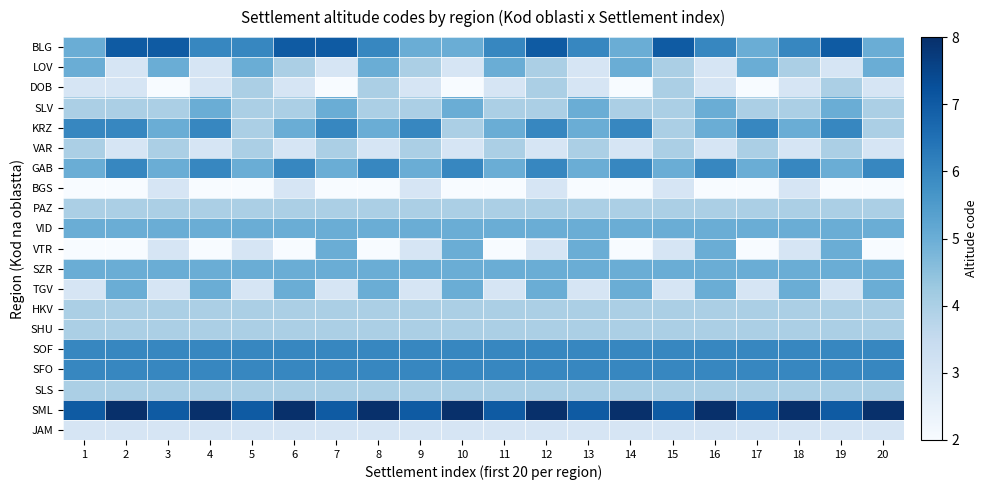

Reading right to left, what are all the values shown in this chart?

BLG: 20=5	19=7	18=6	17=5	16=6	15=7	14=5	13=6	12=7	11=6	10=5	9=5	8=6	7=7	6=7	5=6	4=6	3=7	2=7	1=5
LOV: 20=5	19=3	18=4	17=5	16=3	15=4	14=5	13=3	12=4	11=5	10=3	9=4	8=5	7=3	6=4	5=5	4=3	3=5	2=3	1=5
DOB: 20=3	19=4	18=3	17=2	16=3	15=4	14=2	13=3	12=4	11=3	10=2	9=3	8=4	7=2	6=3	5=4	4=3	3=2	2=3	1=3
SLV: 20=4	19=5	18=4	17=4	16=5	15=4	14=4	13=5	12=4	11=4	10=5	9=4	8=4	7=5	6=4	5=4	4=5	3=4	2=4	1=4
KRZ: 20=4	19=6	18=5	17=6	16=5	15=4	14=6	13=5	12=6	11=5	10=4	9=6	8=5	7=6	6=5	5=4	4=6	3=5	2=6	1=6
VAR: 20=3	19=4	18=3	17=4	16=3	15=4	14=3	13=4	12=3	11=4	10=3	9=4	8=3	7=4	6=3	5=4	4=3	3=4	2=3	1=4
GAB: 20=6	19=5	18=6	17=5	16=6	15=5	14=6	13=5	12=6	11=5	10=6	9=5	8=6	7=5	6=6	5=5	4=6	3=5	2=6	1=5
BGS: 20=2	19=2	18=3	17=2	16=2	15=3	14=2	13=2	12=3	11=2	10=2	9=3	8=2	7=2	6=3	5=2	4=2	3=3	2=2	1=2
PAZ: 20=4	19=4	18=4	17=4	16=4	15=4	14=4	13=4	12=4	11=4	10=4	9=4	8=4	7=4	6=4	5=4	4=4	3=4	2=4	1=4
VID: 20=5	19=5	18=5	17=5	16=5	15=5	14=5	13=5	12=5	11=5	10=5	9=5	8=5	7=5	6=5	5=5	4=5	3=5	2=5	1=5
VTR: 20=2	19=5	18=3	17=2	16=5	15=3	14=2	13=5	12=3	11=2	10=5	9=3	8=2	7=5	6=2	5=3	4=2	3=3	2=2	1=2
SZR: 20=5	19=5	18=5	17=5	16=5	15=5	14=5	13=5	12=5	11=5	10=5	9=5	8=5	7=5	6=5	5=5	4=5	3=5	2=5	1=5
TGV: 20=5	19=3	18=5	17=3	16=5	15=3	14=5	13=3	12=5	11=3	10=5	9=3	8=5	7=3	6=5	5=3	4=5	3=3	2=5	1=3
HKV: 20=4	19=4	18=4	17=4	16=4	15=4	14=4	13=4	12=4	11=4	10=4	9=4	8=4	7=4	6=4	5=4	4=4	3=4	2=4	1=4
SHU: 20=4	19=4	18=4	17=4	16=4	15=4	14=4	13=4	12=4	11=4	10=4	9=4	8=4	7=4	6=4	5=4	4=4	3=4	2=4	1=4
SOF: 20=6	19=6	18=6	17=6	16=6	15=6	14=6	13=6	12=6	11=6	10=6	9=6	8=6	7=6	6=6	5=6	4=6	3=6	2=6	1=6
SFO: 20=6	19=6	18=6	17=6	16=6	15=6	14=6	13=6	12=6	11=6	10=6	9=6	8=6	7=6	6=6	5=6	4=6	3=6	2=6	1=6
SLS: 20=4	19=4	18=4	17=4	16=4	15=4	14=4	13=4	12=4	11=4	10=4	9=4	8=4	7=4	6=4	5=4	4=4	3=4	2=4	1=4
SML: 20=8	19=7	18=8	17=7	16=8	15=7	14=8	13=7	12=8	11=7	10=8	9=7	8=8	7=7	6=8	5=7	4=8	3=7	2=8	1=7
JAM: 20=3	19=3	18=3	17=3	16=3	15=3	14=3	13=3	12=3	11=3	10=3	9=3	8=3	7=3	6=3	5=3	4=3	3=3	2=3	1=3